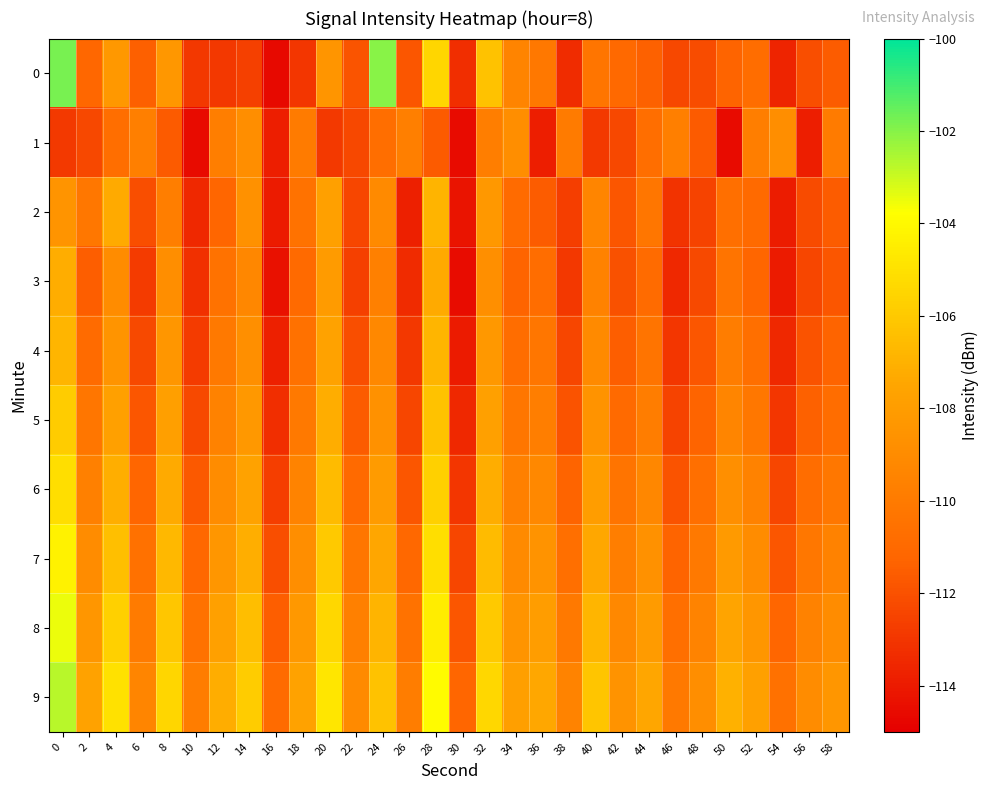

Reading left to right, transcribe all the data shown in this chart.

0: 0=-101.8	2=-111.2	4=-108.3	6=-111.5	8=-108.3	10=-112.9	12=-112.9	14=-112.6	16=-114.6	18=-113.0	20=-108.5	22=-111.9	24=-102.0	26=-111.8	28=-105.5	30=-113.3	32=-106.3	34=-109.5	36=-110.2	38=-113.3	40=-110.3	42=-111.1	44=-111.4	46=-112.3	48=-112.2	50=-111.3	52=-110.8	54=-113.6	56=-112.1	58=-111.6
1: 0=-112.9	2=-112.3	4=-110.8	6=-109.8	8=-111.6	10=-114.6	12=-109.8	14=-108.9	16=-113.9	18=-110.0	20=-112.9	22=-112.3	24=-110.8	26=-109.8	28=-111.6	30=-114.6	32=-109.8	34=-108.9	36=-113.9	38=-110.0	40=-112.9	42=-112.3	44=-110.8	46=-109.8	48=-111.6	50=-114.6	52=-109.8	54=-108.9	56=-113.9	58=-110.0
2: 0=-108.5	2=-110.2	4=-107.3	6=-112.1	8=-109.8	10=-113.5	12=-111.2	14=-108.7	16=-114.0	18=-110.5	20=-107.8	22=-112.4	24=-109.1	26=-113.8	28=-106.9	30=-114.2	32=-108.3	34=-110.9	36=-111.6	38=-112.7	40=-109.4	42=-111.8	44=-110.3	46=-113.1	48=-112.5	50=-110.7	52=-111.0	54=-113.9	56=-112.2	58=-111.6
3: 0=-107.2	2=-111.5	4=-109.0	6=-112.8	8=-108.9	10=-113.2	12=-110.5	14=-109.3	16=-114.3	18=-111.0	20=-108.1	22=-112.6	24=-109.7	26=-113.4	28=-107.3	30=-114.5	32=-108.8	34=-111.3	36=-110.8	38=-112.9	40=-109.6	42=-112.0	44=-110.9	46=-113.5	48=-112.3	50=-110.4	52=-111.2	54=-114.0	56=-112.4	58=-111.8
4: 0=-106.8	2=-110.9	4=-108.5	6=-112.3	8=-108.4	10=-112.8	12=-110.1	14=-108.8	16=-113.8	18=-110.6	20=-107.7	22=-112.1	24=-109.2	26=-112.9	28=-106.8	30=-114.0	32=-108.3	34=-110.8	36=-110.3	38=-112.4	40=-109.1	42=-111.5	44=-110.4	46=-113.0	48=-111.8	50=-109.9	52=-110.7	54=-113.5	56=-111.9	58=-111.3
5: 0=-105.9	2=-110.3	4=-107.8	6=-111.8	8=-107.9	10=-112.3	12=-109.6	14=-108.3	16=-113.3	18=-110.1	20=-107.2	22=-111.6	24=-108.7	26=-112.4	28=-106.3	30=-113.5	32=-107.8	34=-110.3	36=-109.8	38=-111.9	40=-108.6	42=-111.0	44=-109.9	46=-112.5	48=-111.3	50=-109.4	52=-110.2	54=-113.0	56=-111.4	58=-110.8
6: 0=-105.1	2=-109.7	4=-107.1	6=-111.2	8=-107.3	10=-111.7	12=-109.0	14=-107.7	16=-112.7	18=-109.5	20=-106.6	22=-111.0	24=-108.1	26=-111.8	28=-105.7	30=-113.0	32=-107.2	34=-109.7	36=-109.2	38=-111.3	40=-108.0	42=-110.4	44=-109.3	46=-111.9	48=-110.7	50=-108.8	52=-109.6	54=-112.4	56=-110.8	58=-110.2
7: 0=-104.3	2=-109.0	4=-106.4	6=-110.6	8=-106.7	10=-111.1	12=-108.4	14=-107.1	16=-112.1	18=-108.9	20=-106.0	22=-110.3	24=-107.5	26=-111.1	28=-105.1	30=-112.4	32=-106.6	34=-109.1	36=-108.6	38=-110.7	40=-107.4	42=-109.8	44=-108.7	46=-111.3	48=-110.1	50=-108.2	52=-109.0	54=-111.8	56=-110.2	58=-109.6
8: 0=-103.5	2=-108.4	4=-105.7	6=-110.0	8=-106.1	10=-110.5	12=-107.8	14=-106.5	16=-111.5	18=-108.3	20=-105.4	22=-109.7	24=-106.9	26=-110.5	28=-104.5	30=-111.8	32=-106.0	34=-108.5	36=-108.0	38=-110.1	40=-106.8	42=-109.2	44=-108.1	46=-110.7	48=-109.5	50=-107.6	52=-108.4	54=-111.2	56=-109.6	58=-109.0
9: 0=-102.7	2=-107.7	4=-105.0	6=-109.4	8=-105.5	10=-109.9	12=-107.2	14=-105.9	16=-110.9	18=-107.7	20=-104.8	22=-109.1	24=-106.3	26=-109.9	28=-103.9	30=-111.2	32=-105.4	34=-107.9	36=-107.4	38=-109.5	40=-106.2	42=-108.6	44=-107.5	46=-110.1	48=-108.9	50=-107.0	52=-107.8	54=-110.6	56=-109.0	58=-108.4